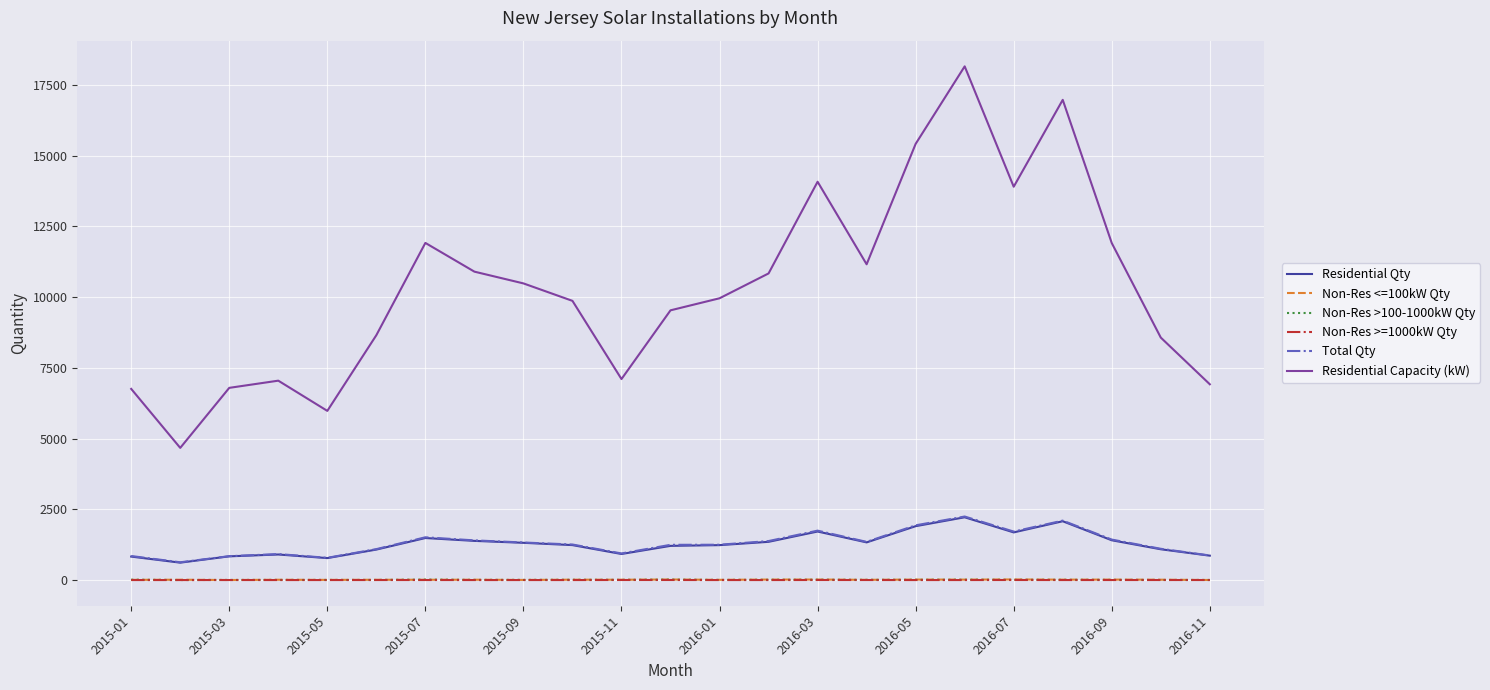

What is the maximum value for Residential Qty?

2218.0